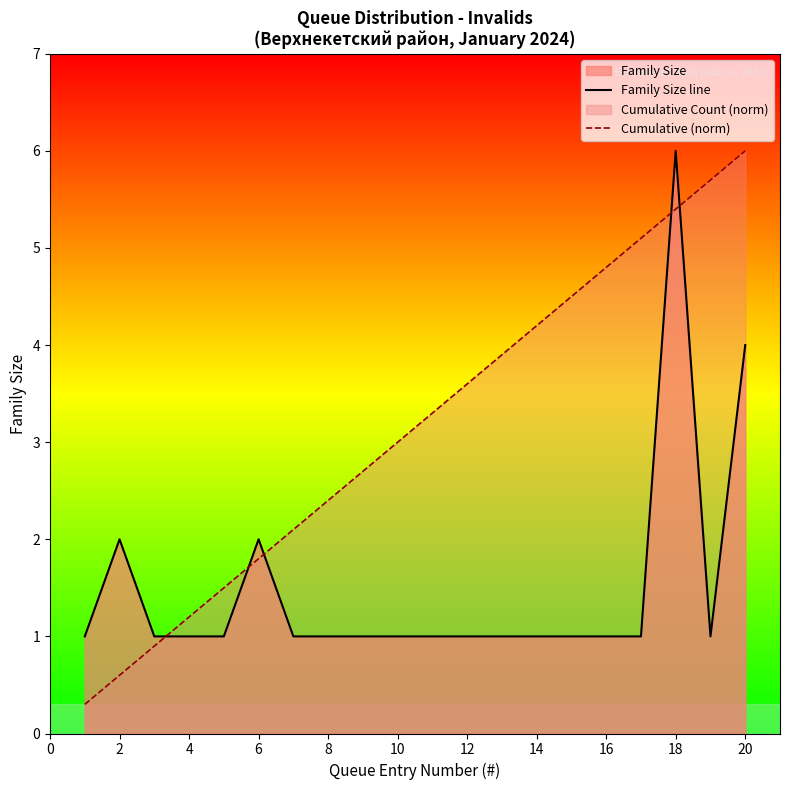

List the series in order of their overall mean, lowest first.

Family Size line, Cumulative (norm)